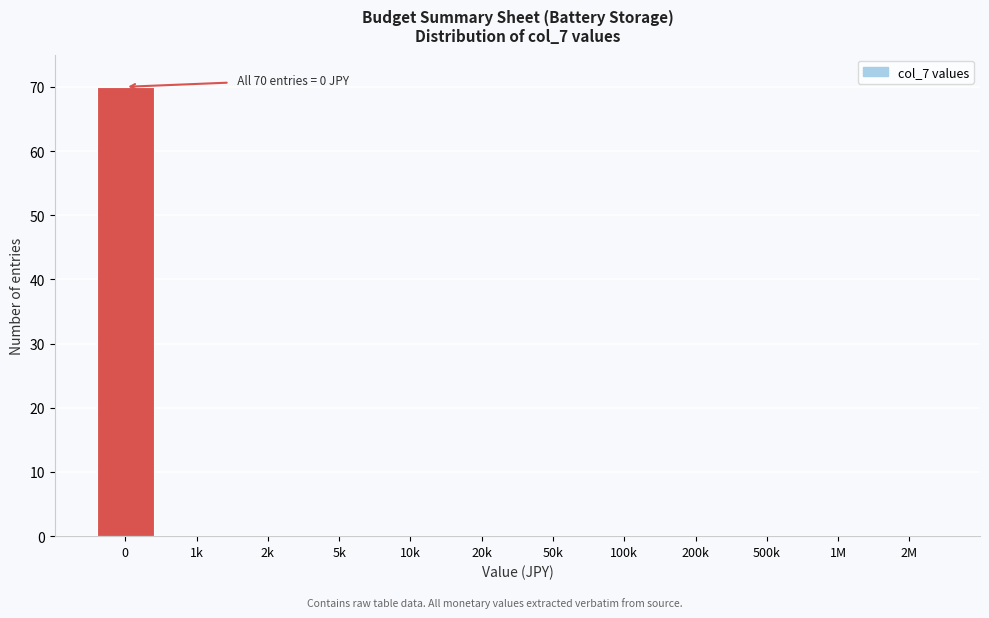

Reading left to right, extract all data points from this chart.

0=70	1k=0	2k=0	5k=0	10k=0	20k=0	50k=0	100k=0	200k=0	500k=0	1M=0	2M=0